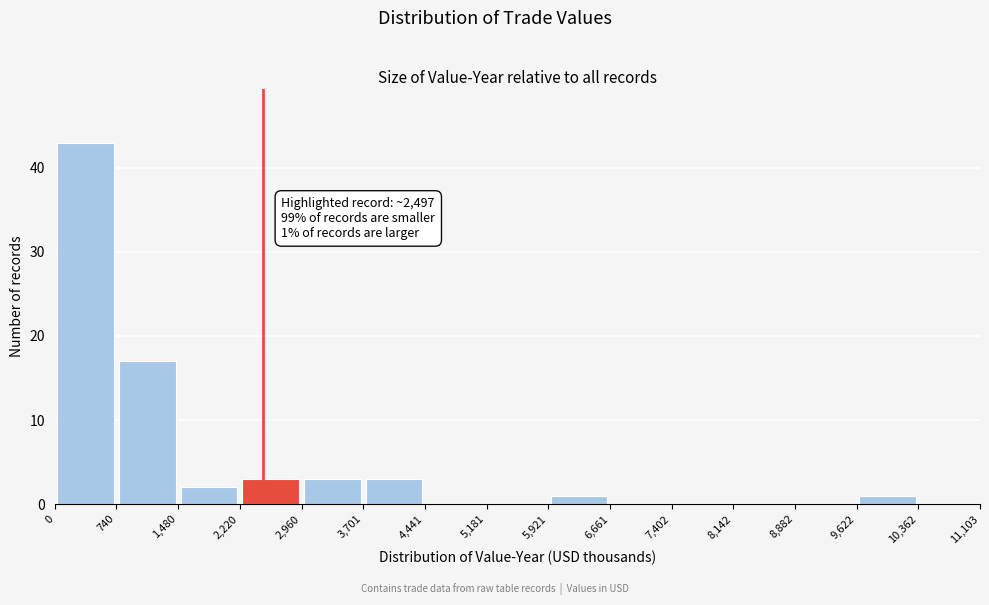

Which range on the x-axis has the tallest bar?

0 to 740